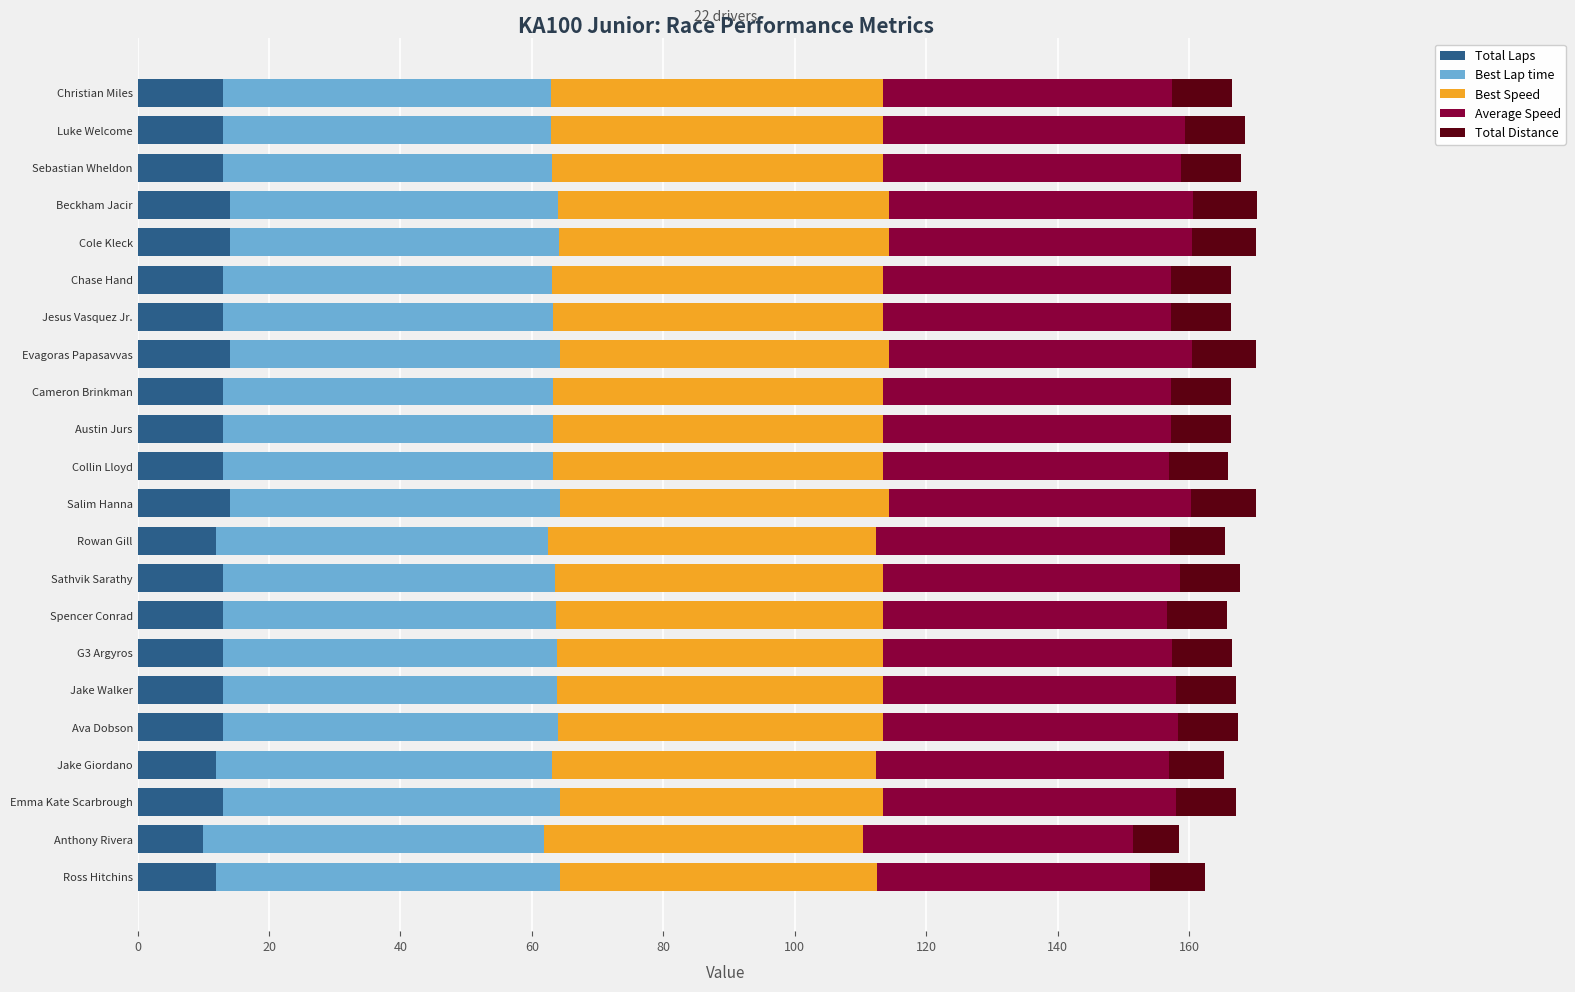

What is the sum of all Total Laps values?

284.0